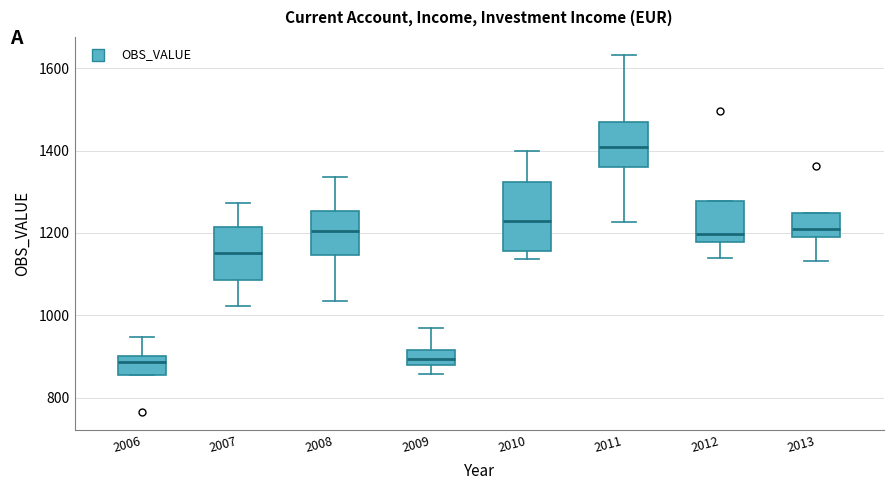

Which box is the tallest, from its lower edge to its upper edge?

2010